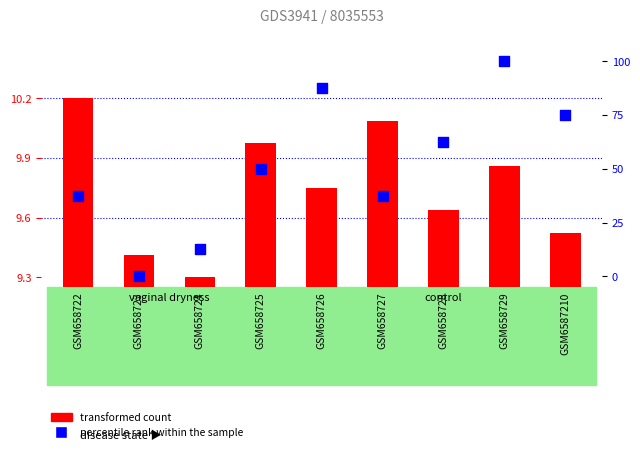

At how many categories does at least one series exceed 66?

3